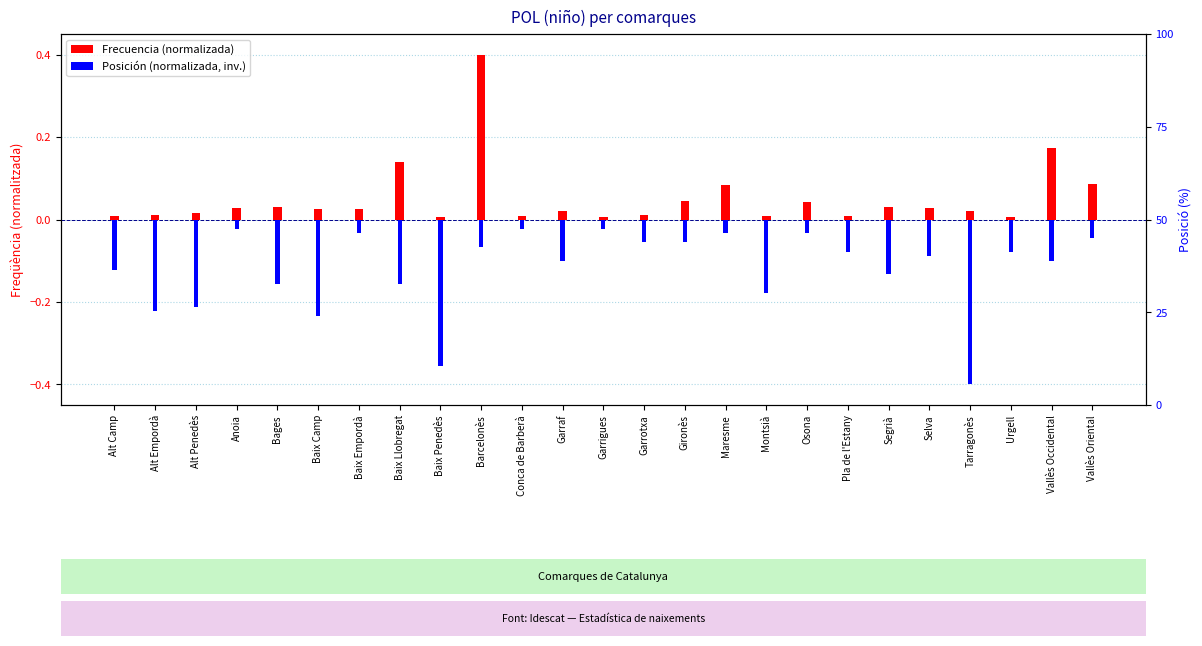

How many distinct data groups are displayed?

2